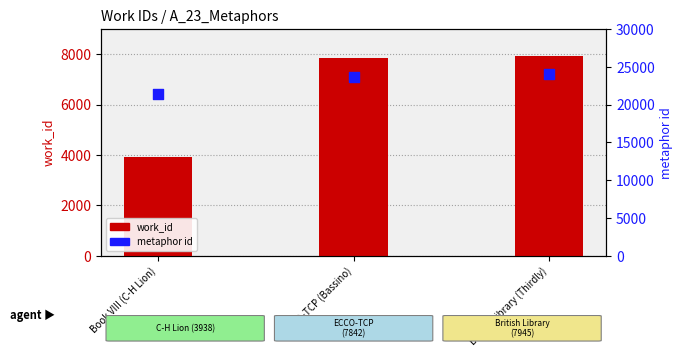

Is the value of work_id at British Library (Thirdly) greater than the value of metaphor id at ECCO-TCP (Bassino)?

No